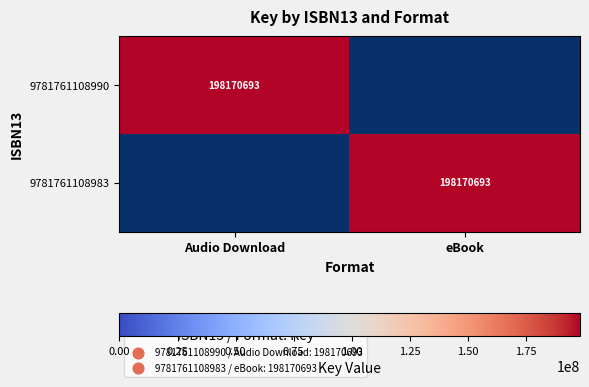

The 9781761108990 series shows 345308690 at Audio Download. True or false?

False